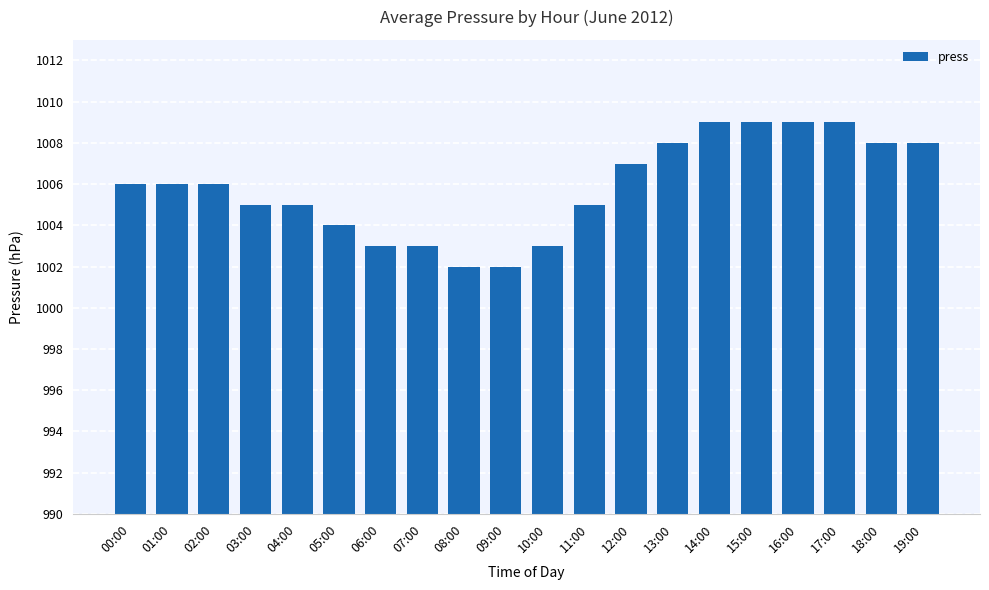

Reading right to left, transcribe all the data shown in this chart.

18	18	19	19	19	19	18	17	15	13	12	12	13	13	14	15	15	16	16	16